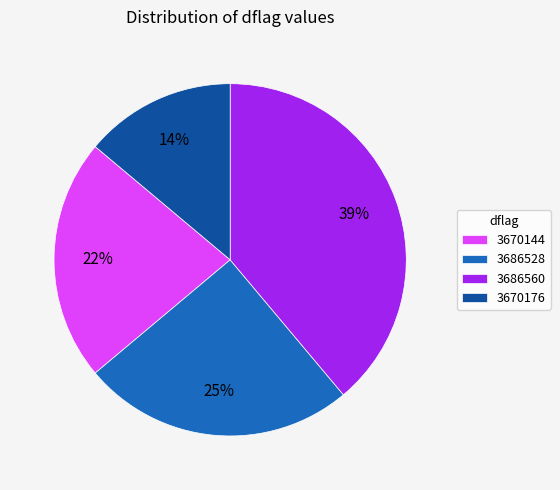

Which category has the biggest portion of the pie?

3686560